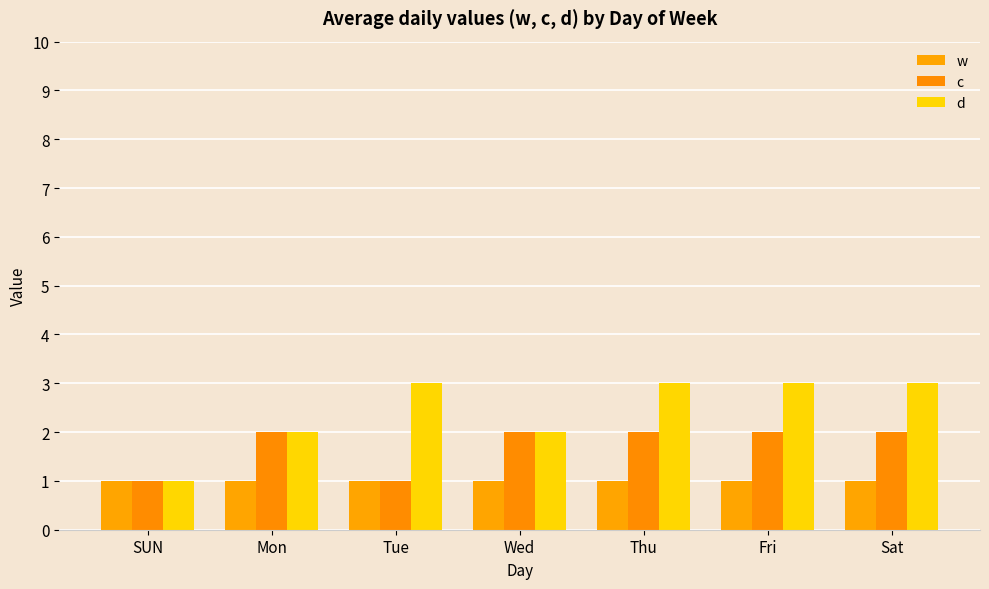

At SUN, list the series in order from smallest to largest.

w, c, d